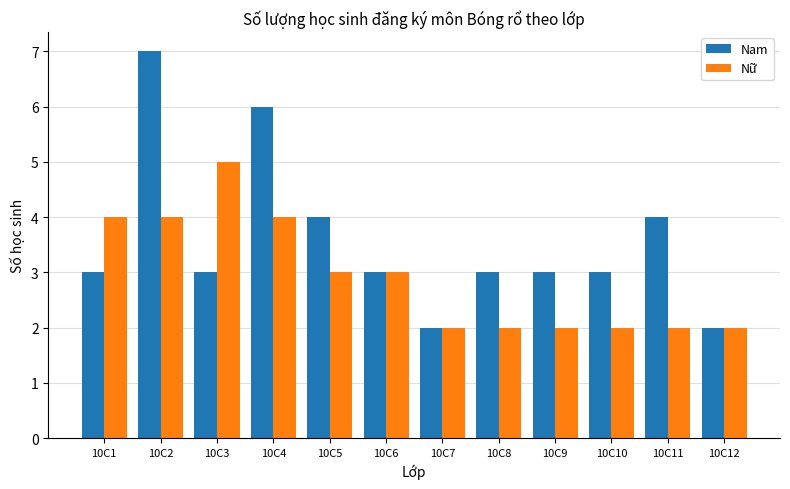

Which category has the highest value in the Nam series?

10C2